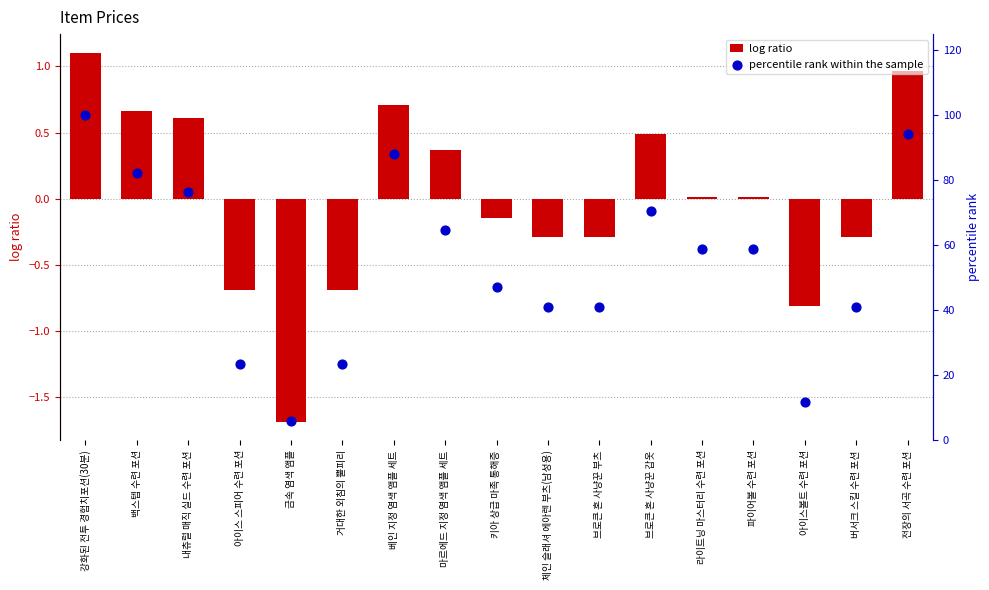

What is the total value across all series at 버서크 스킬 수련 포션?

40.9